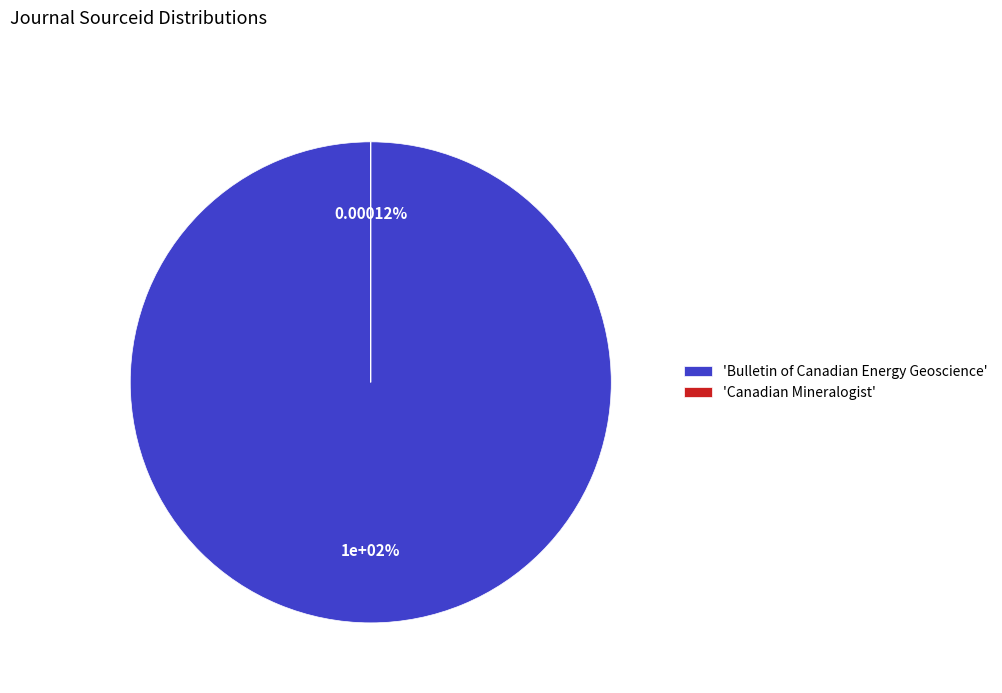

Rank the categories by value from highest to lowest.

Bulletin of Canadian Energy Geoscience, Canadian Mineralogist